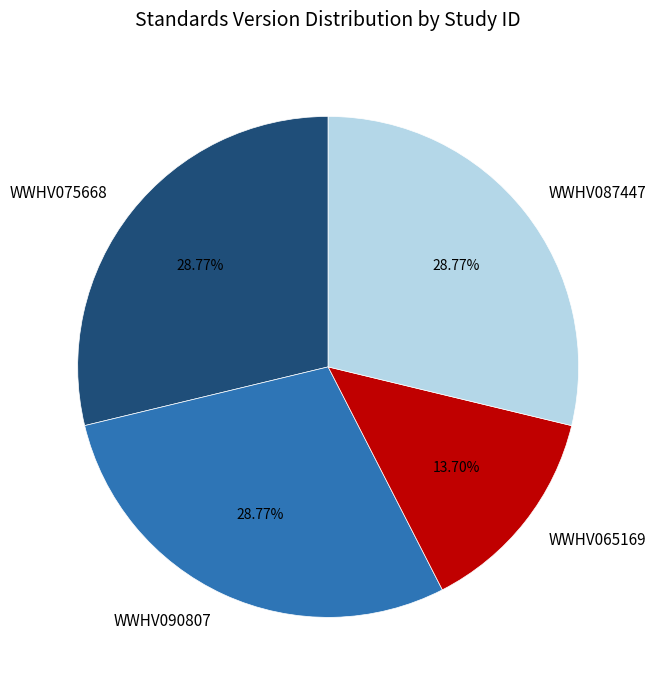

Is it true that WWHV075668 is 29% of the pie?

True